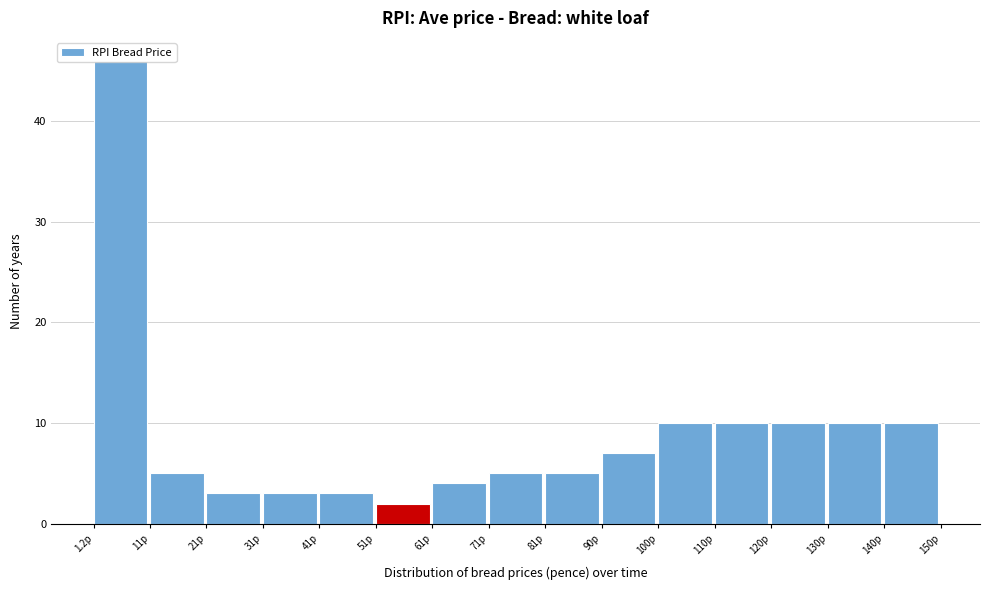

Over which range of the x-axis is the bar tallest?

1 to 11